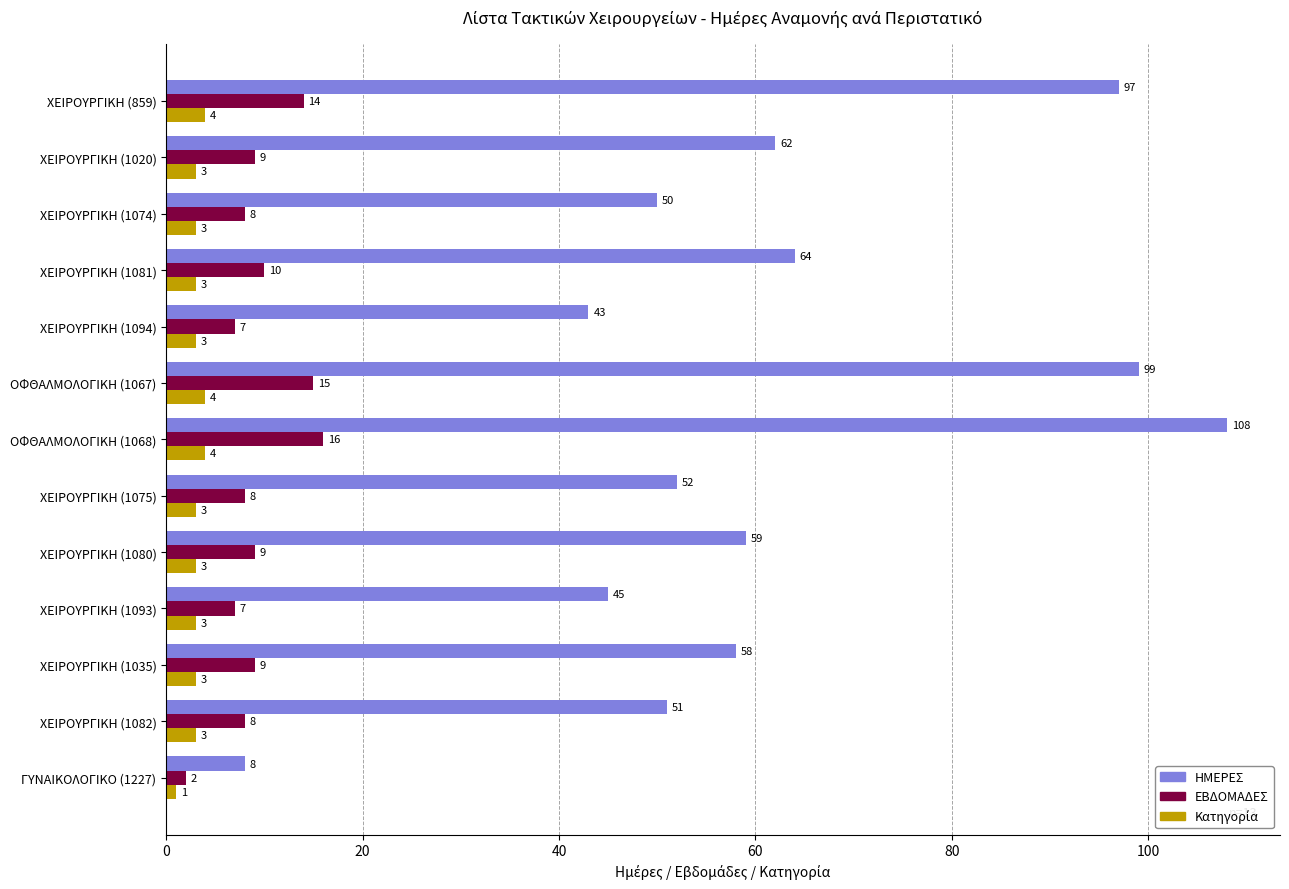

What is the total value across all series at ΧΕΙΡΟΥΡΓΙΚΗ (859)?

115